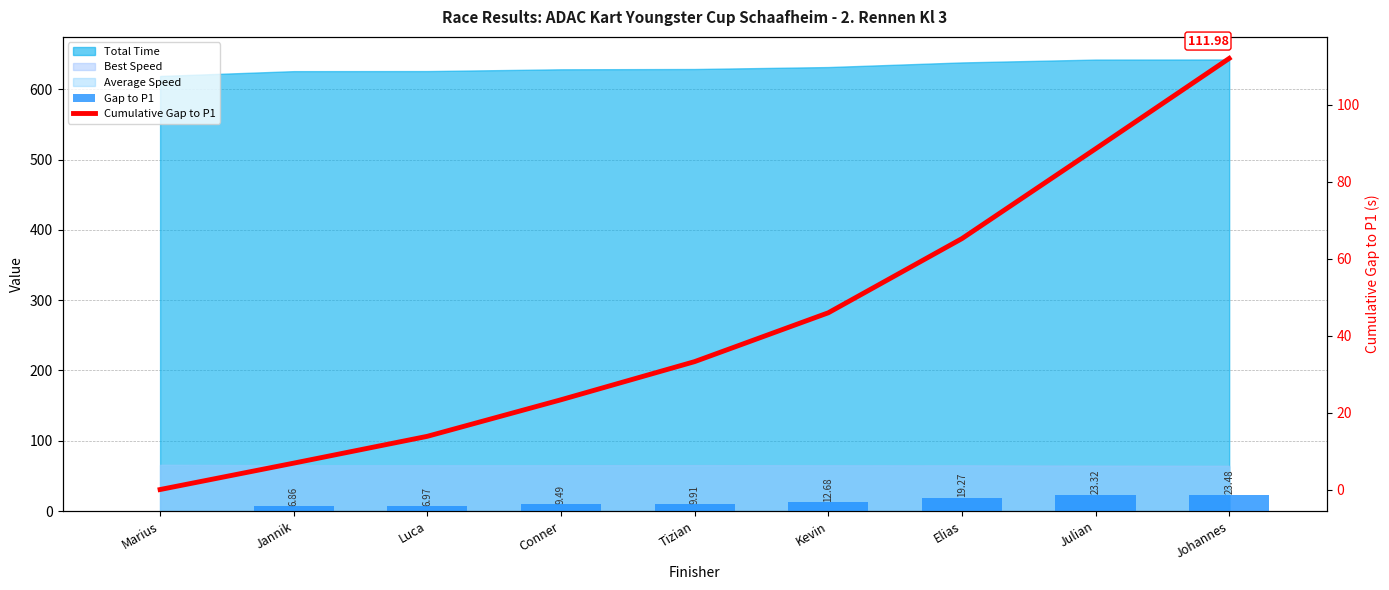

At how many categories does at least one series exceed 33?

5